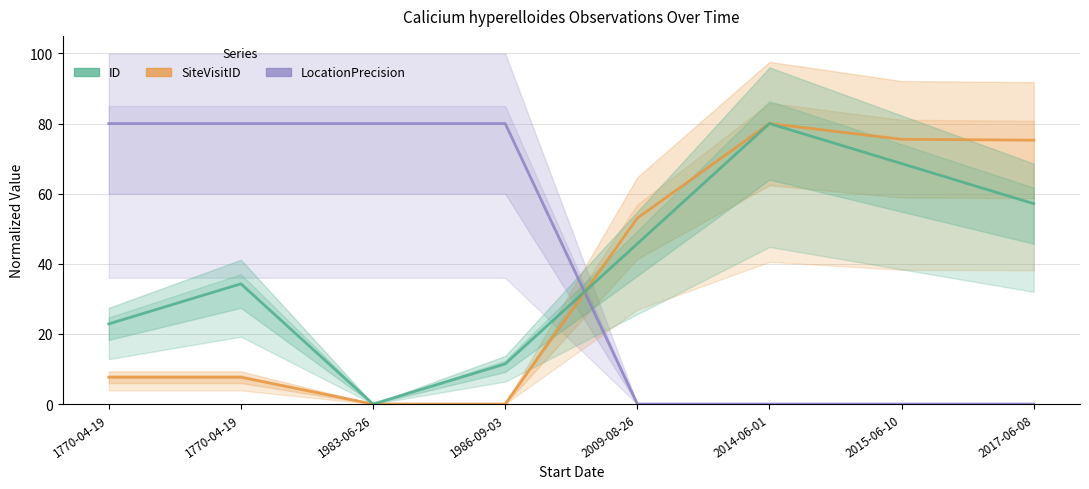

At how many categories does at least one series exceed 32?

8